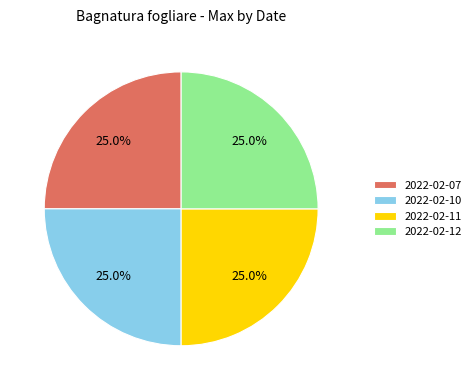

What is the ratio of the value at 2022-02-07 to the value at 2022-02-12?

1.0